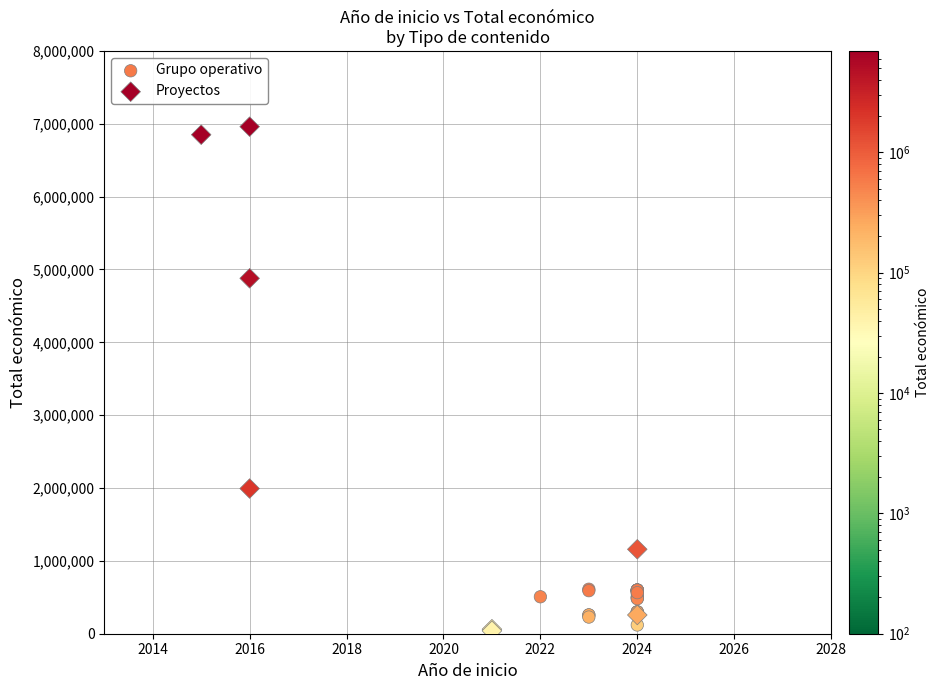

Which series contains the highest Y value?

Proyectos